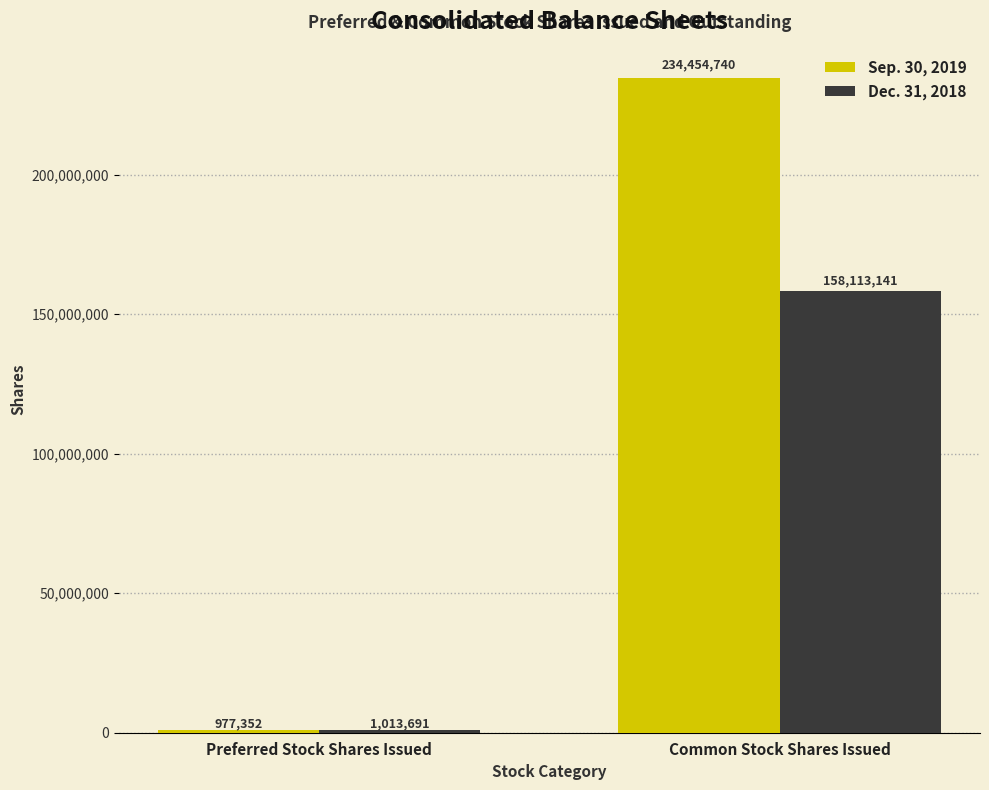

Which series changed the most between Preferred Stock Shares Issued and Common Stock Shares Issued?

Sep. 30, 2019